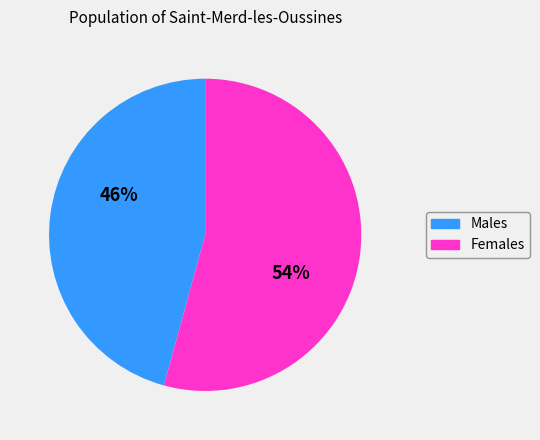

To the nearest percent, what is the average slice percentage?

50%